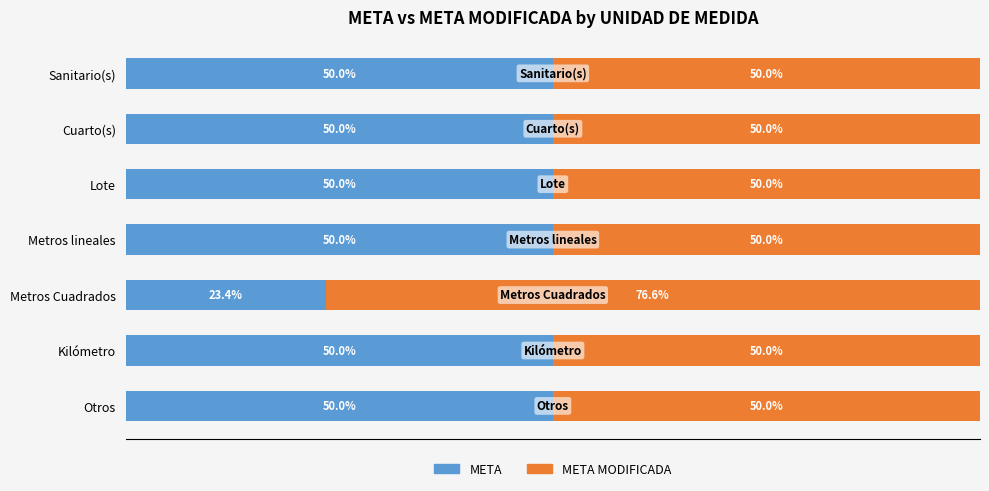

At which label does META reach its minimum?

Metros Cuadrados